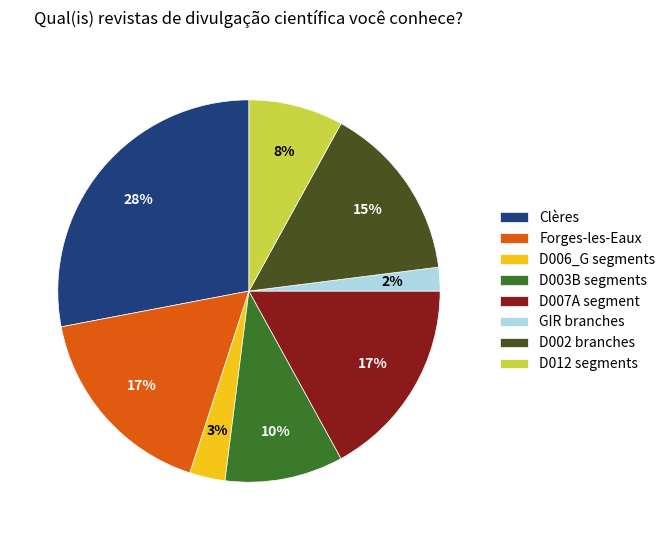

Which category has the smallest portion of the pie?

GIR branches